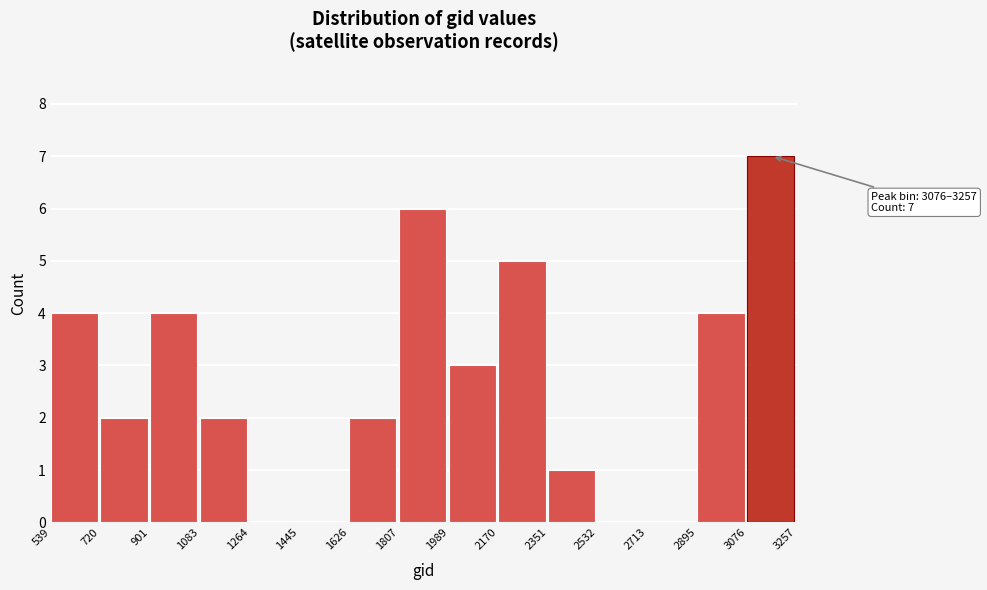

Over which range of the x-axis is the bar tallest?

3076 to 3257